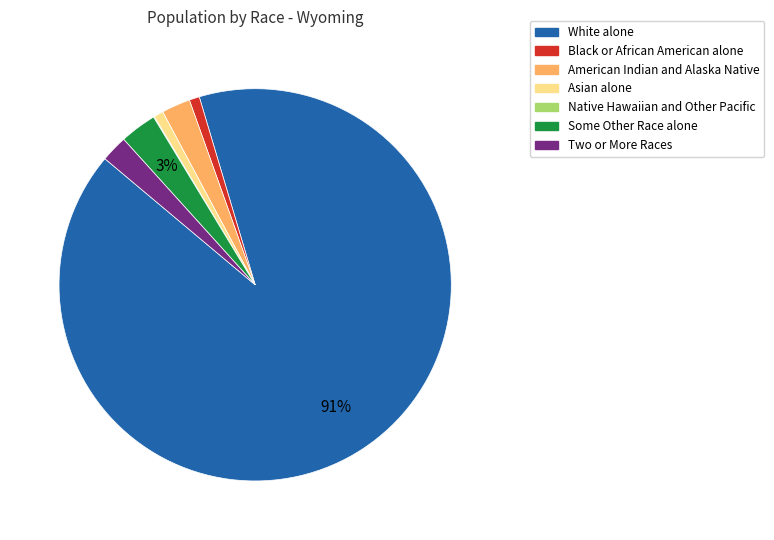

Which category has the biggest portion of the pie?

White alone